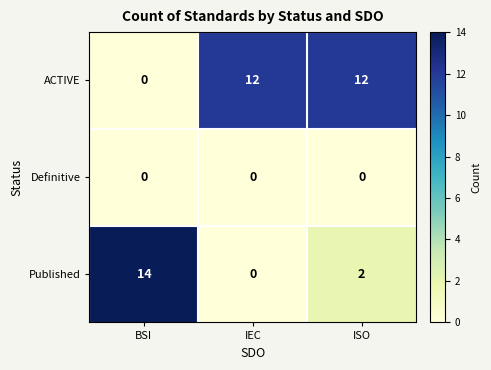

The ACTIVE series shows 21 at ISO. True or false?

False